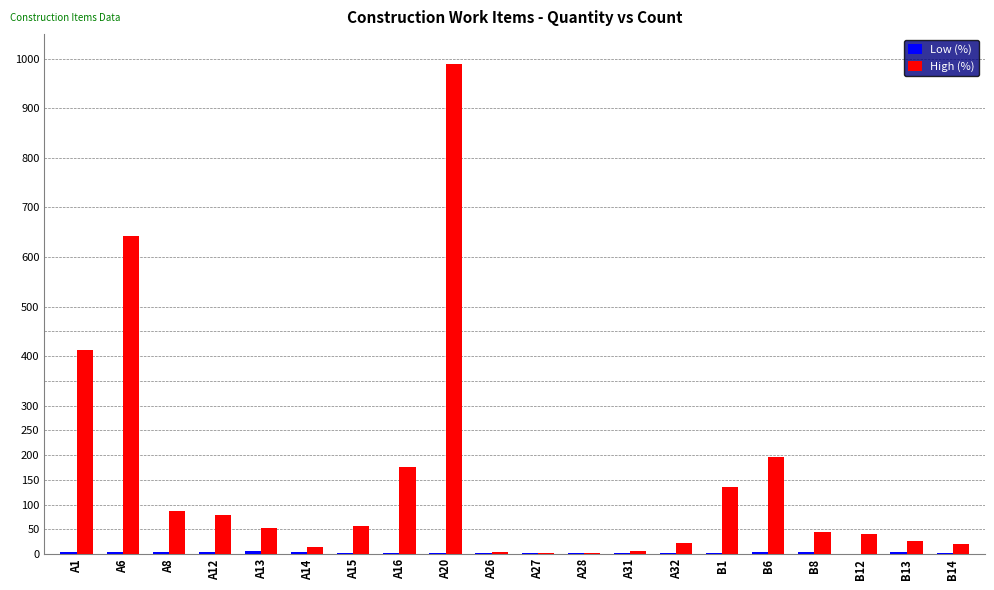

Which series has the largest total across all categories?

High (%)